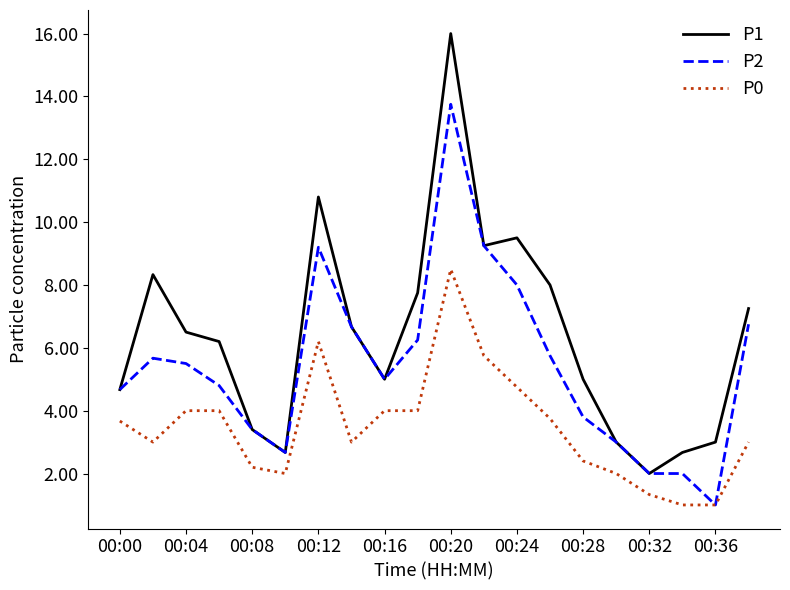

How many lines are shown in the chart?

3